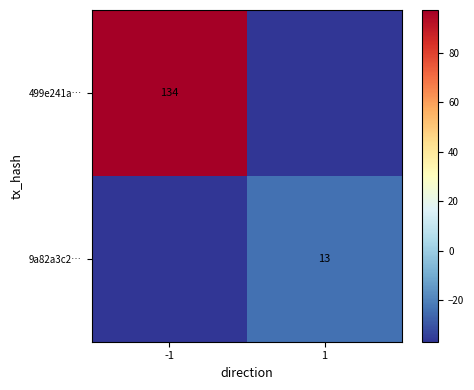

Is the value of 499e241a… at -1 greater than the value of 9a82a3c2… at 1?

Yes